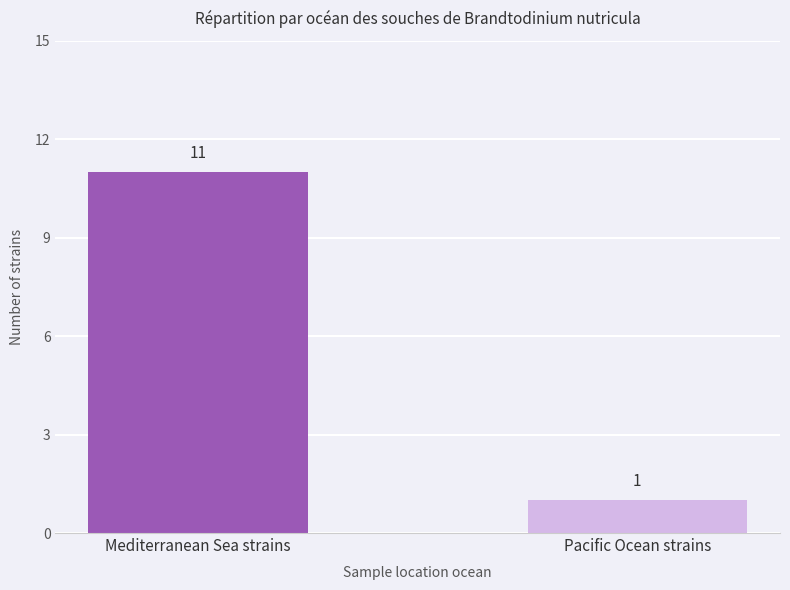

Reading left to right, list all the values displayed in this chart.

Mediterranean Sea strains=11	Pacific Ocean strains=1